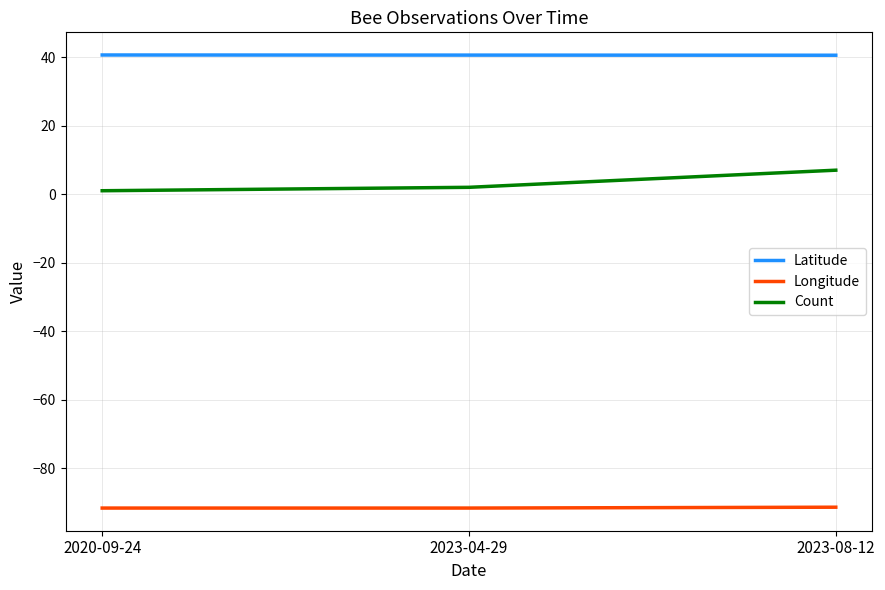

Rank the series by their average value, from lowest to highest.

Longitude, Count, Latitude